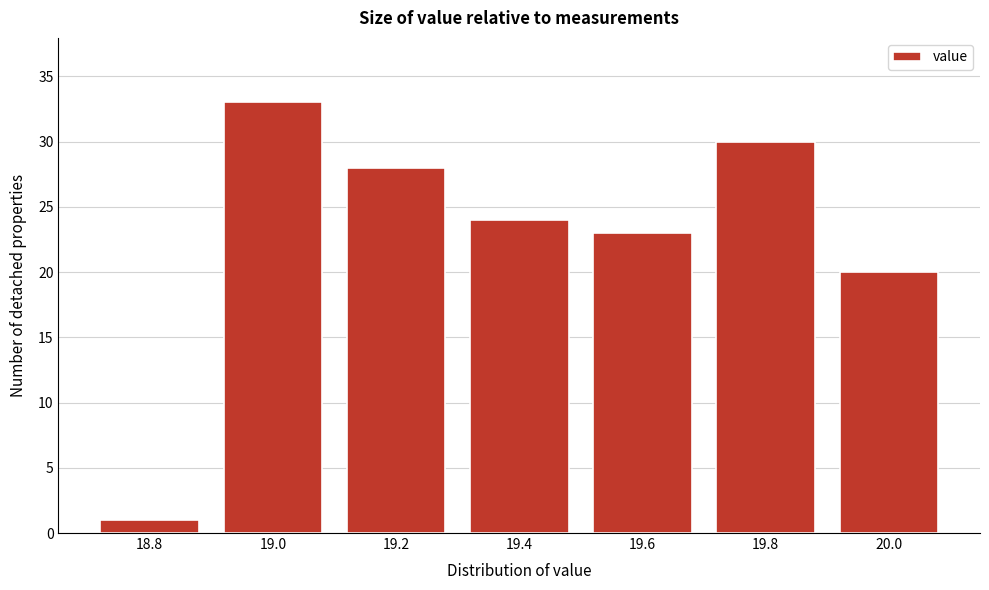

Reading left to right, transcribe all the data shown in this chart.

1	33	28	24	23	30	20